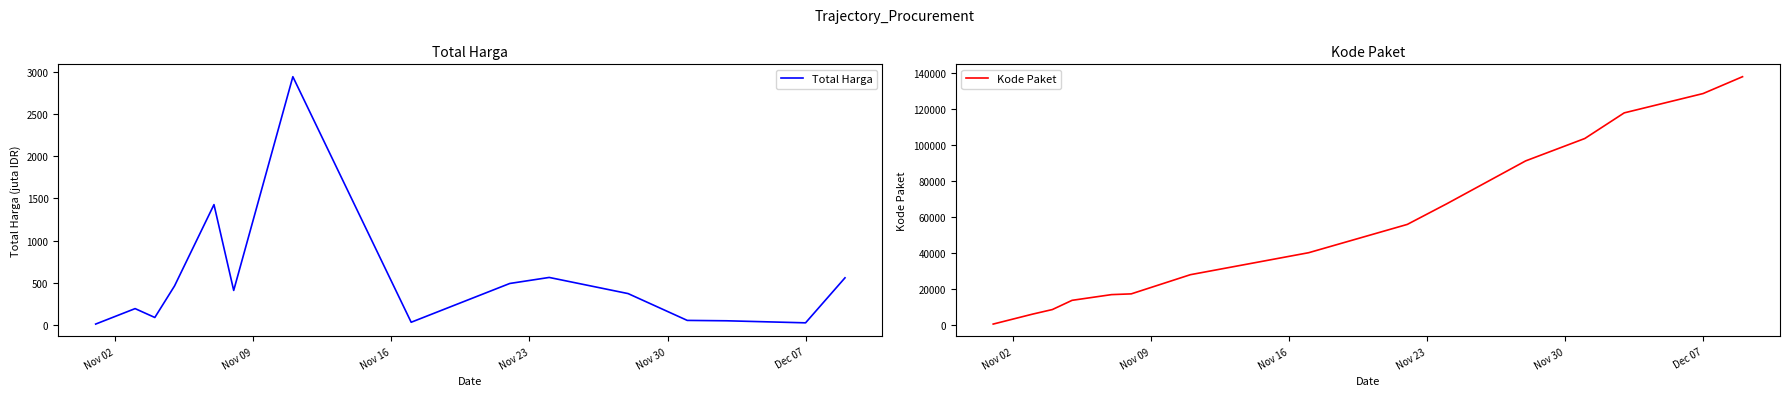

What is the value of the Total Harga point at the 15th from the left?

560.0